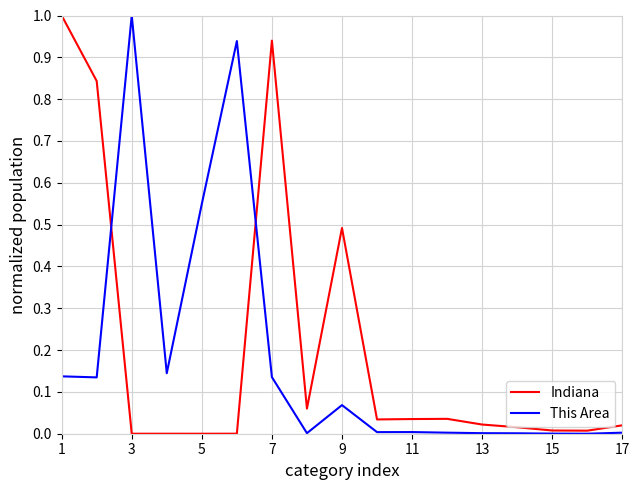

What is the highest value of the This Area series?

1.0